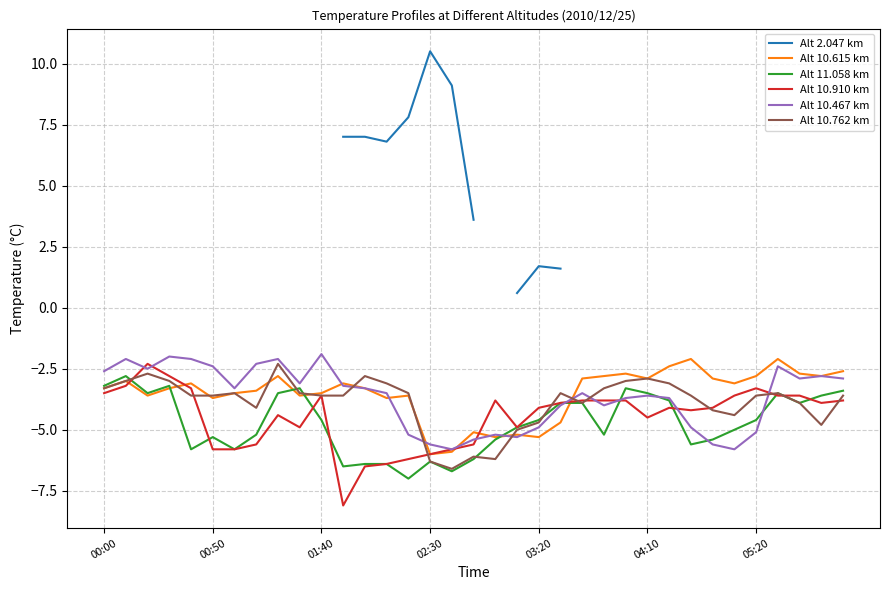

What is the highest value of the Alt 10.615 km series?

-2.1